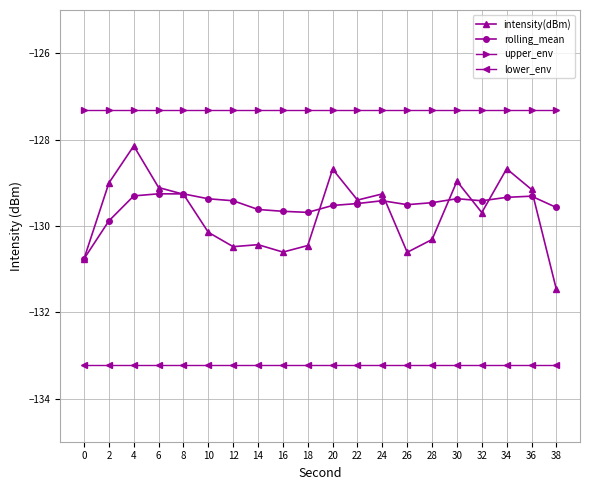

True or false: upper_env and intensity(dBm) cross at least once.

False